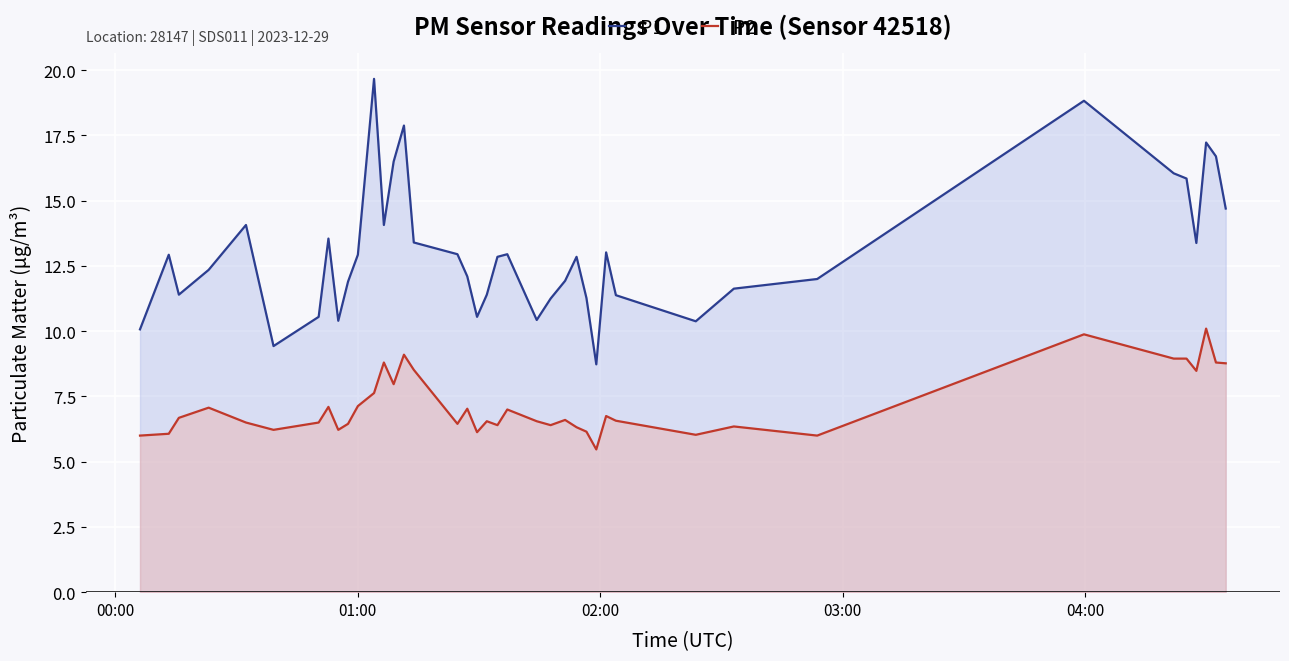

What is the greatest value displayed?

19.7